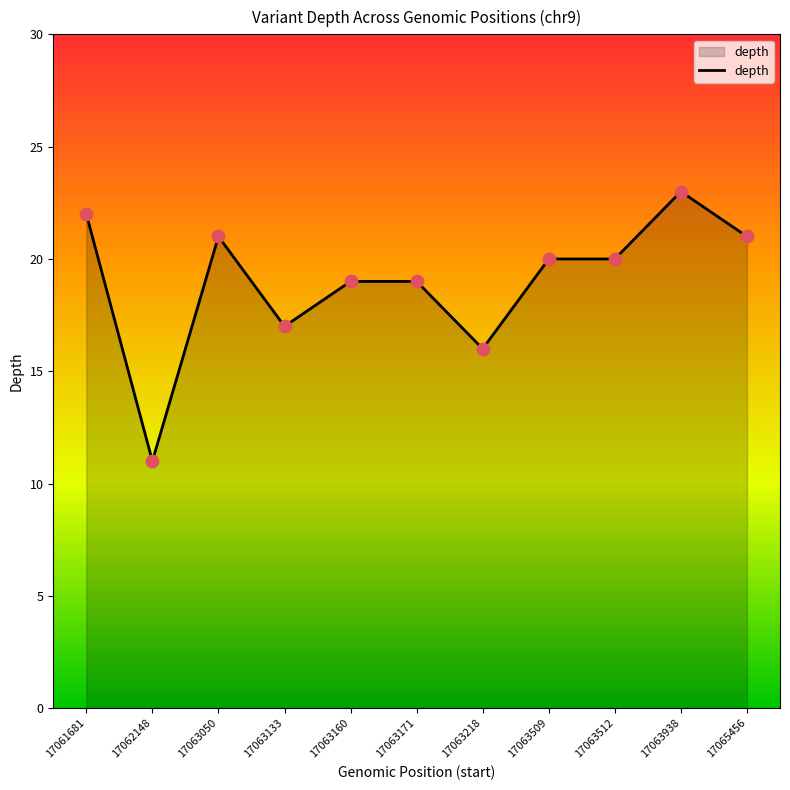

What is the change in value from 17063133 to 17063160?

+2